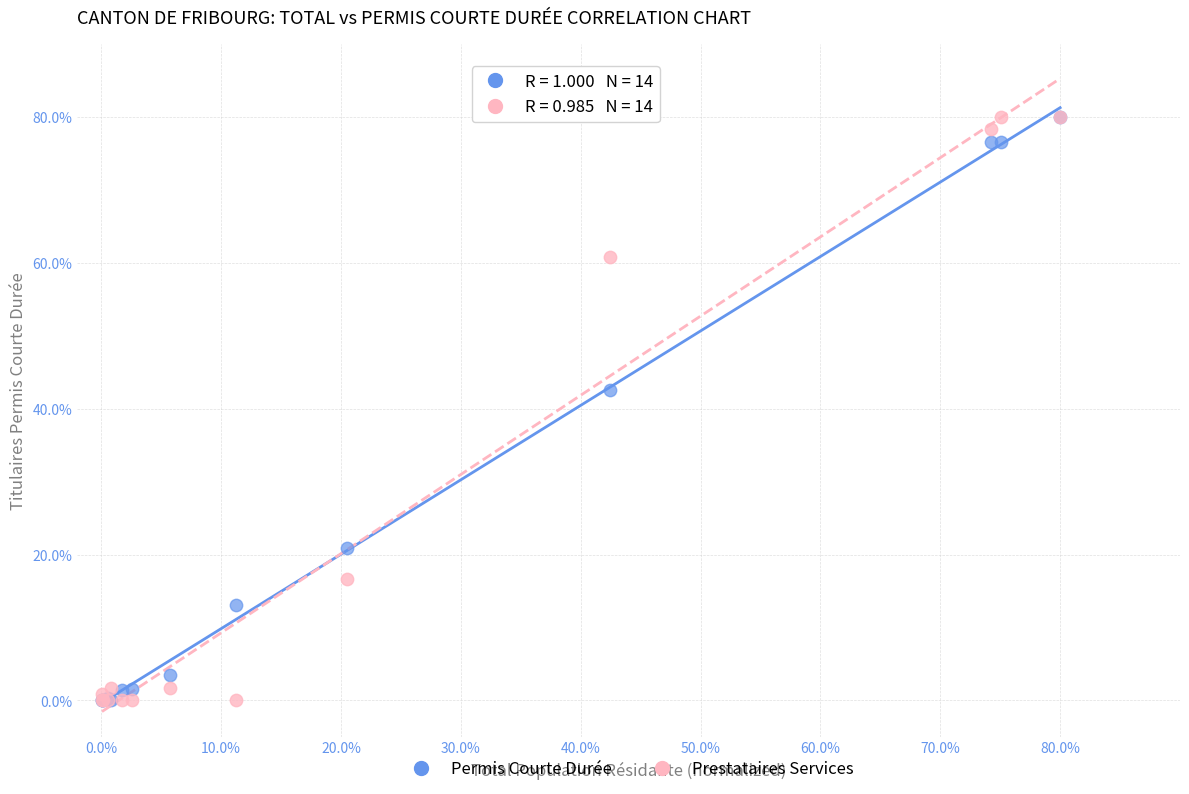

Across all series, what Y value is closest to 40?

42.5